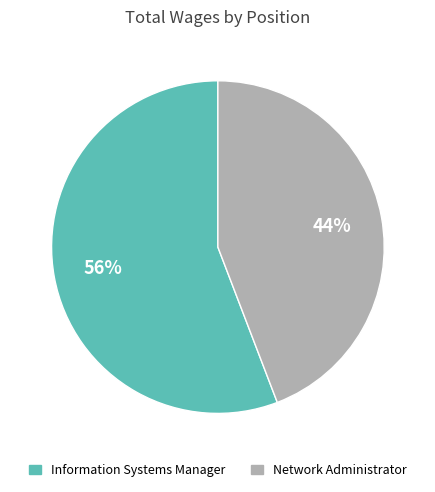

Count the number of slices in the pie.

2